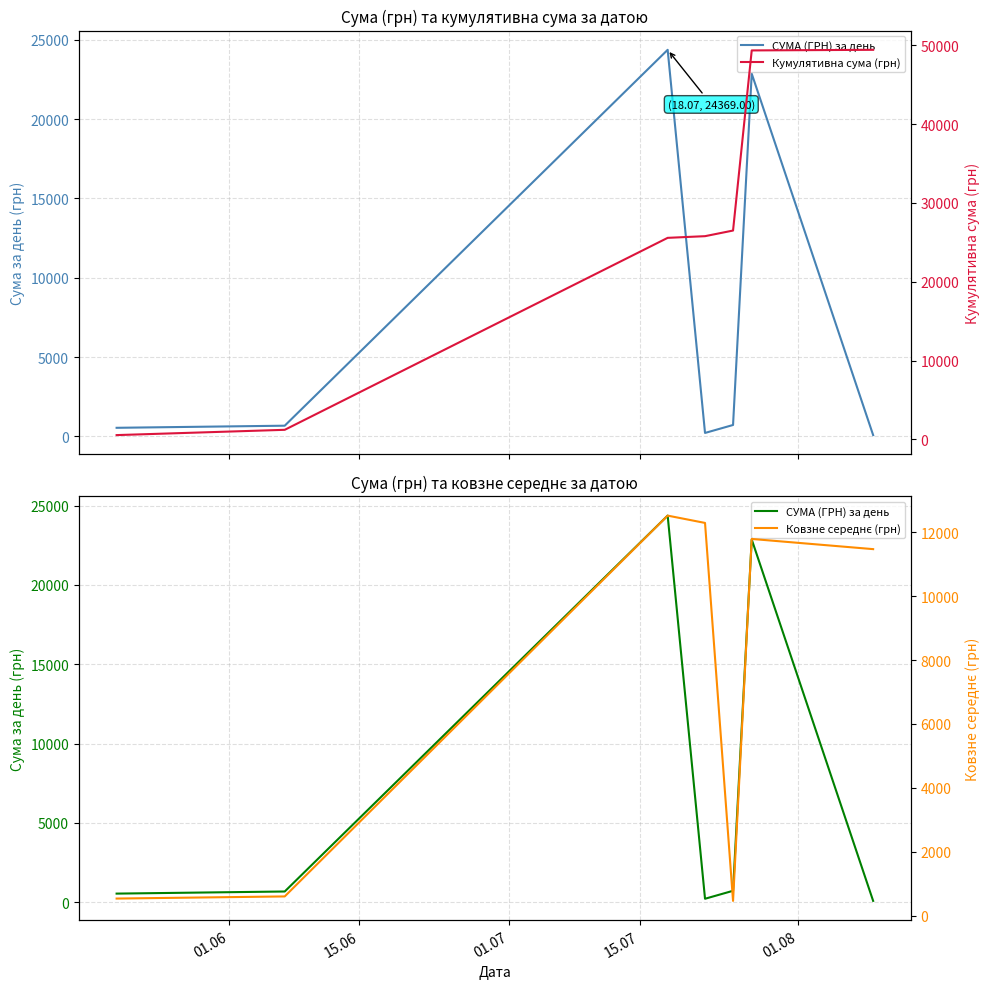

How many distinct data groups are displayed?

3